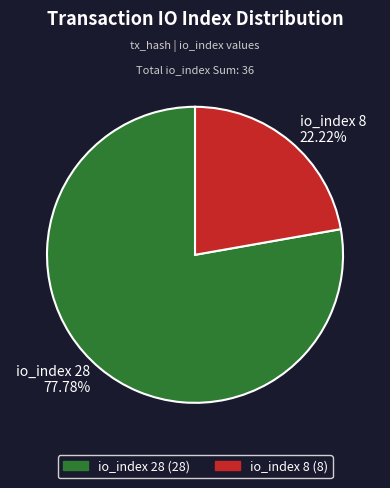

Which category has the biggest portion of the pie?

io_index 28